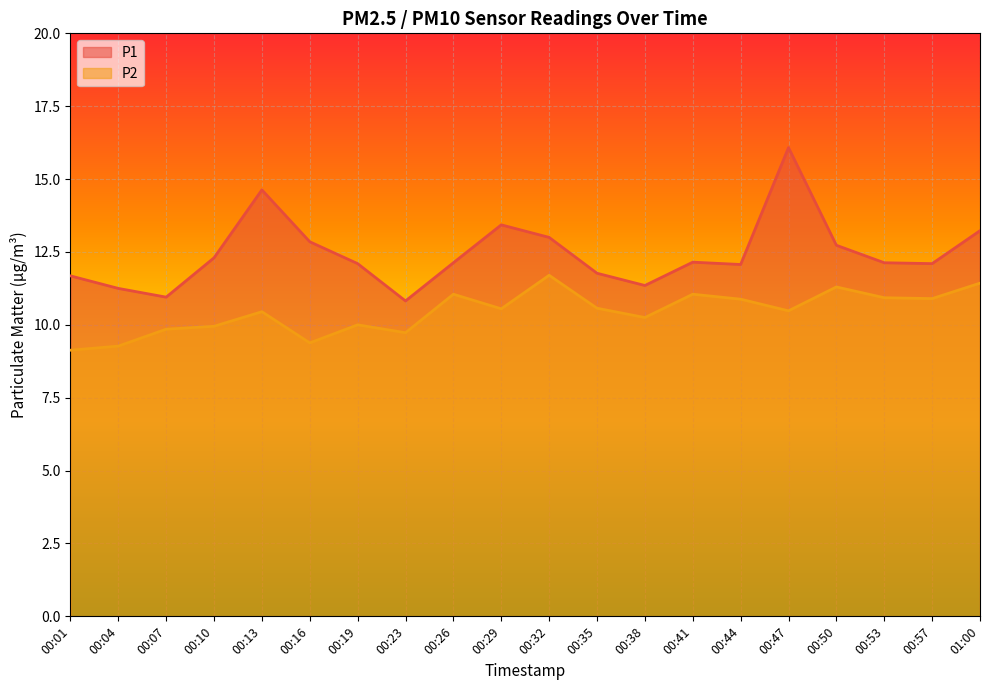

Which category has the highest value in the P2 series?

00:32